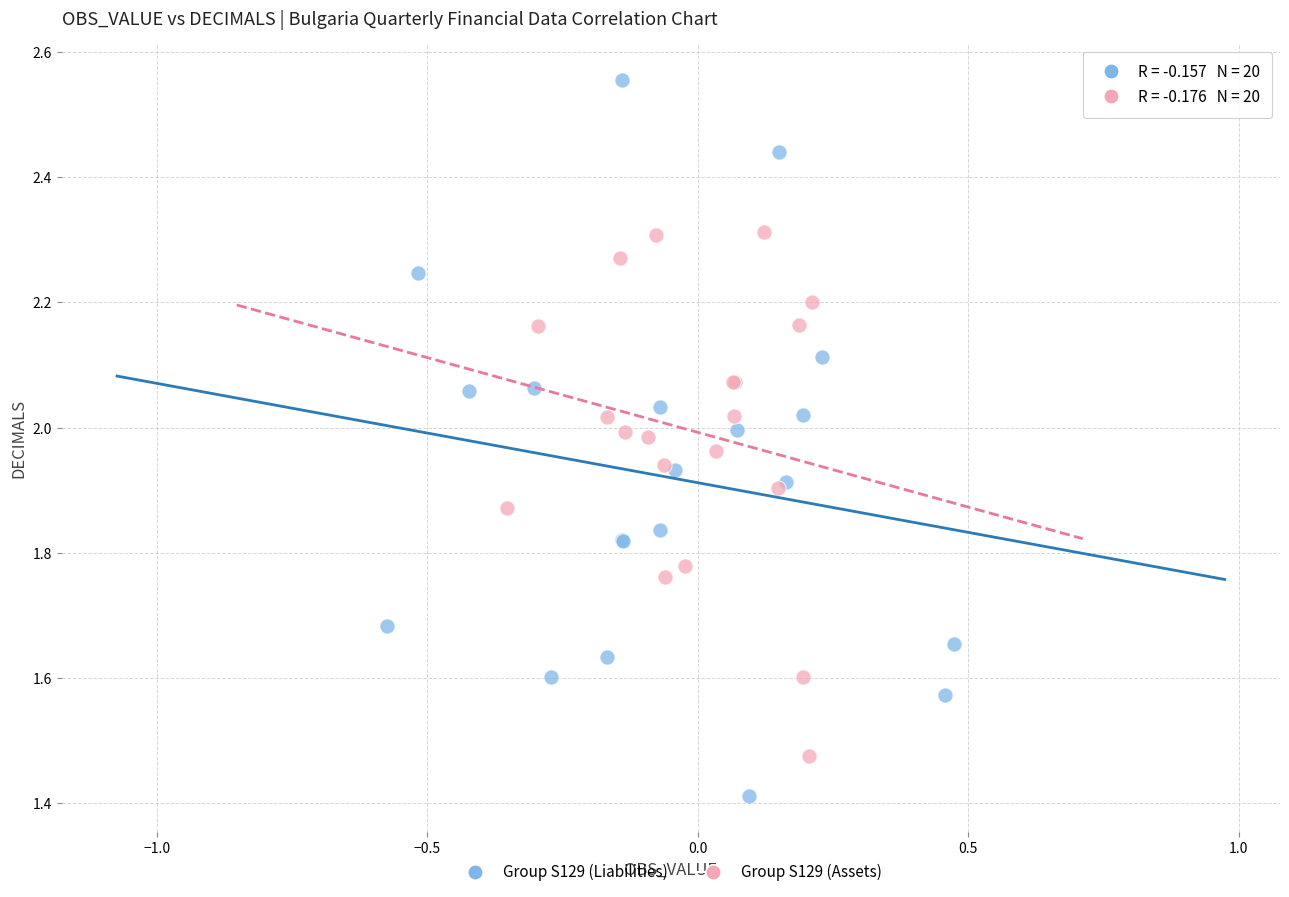

Which series contains the lowest Y value?

Group S129 (Liabilities)